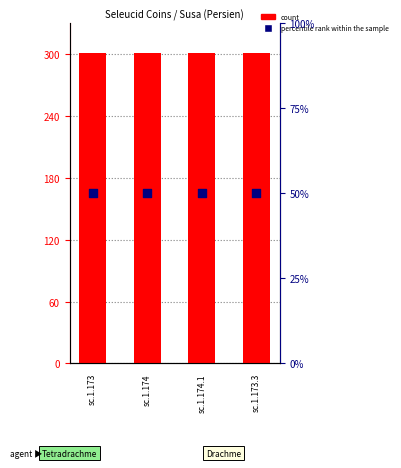

Which series reaches the maximum Y coordinate?

count